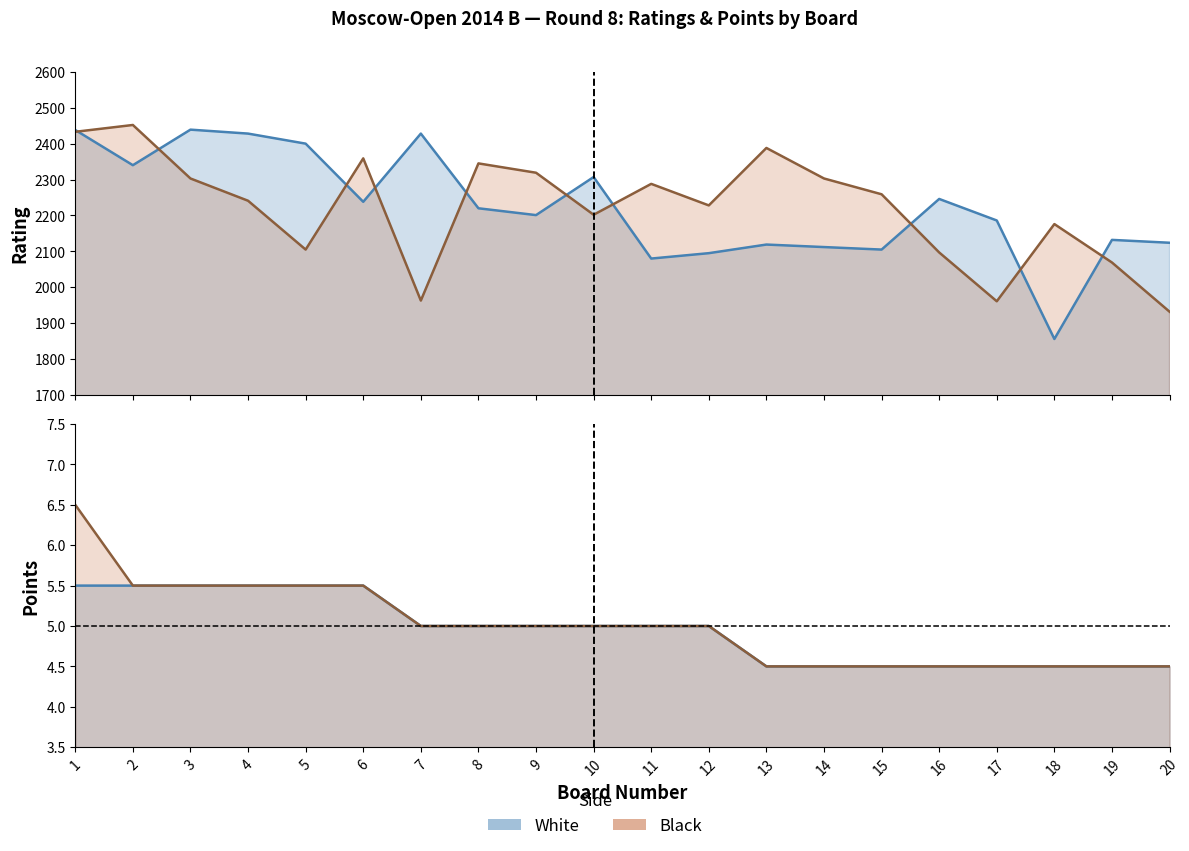

Between which two adjacent categories do White Rating and Black Rating first intersect?

1 and 2